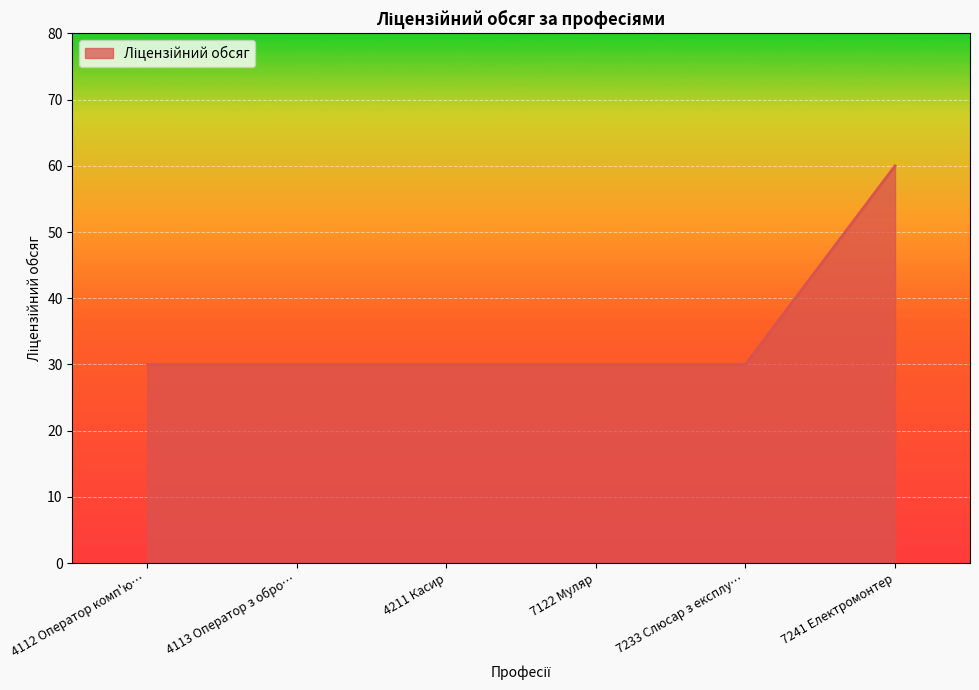

What is the minimum value shown in the chart?

30